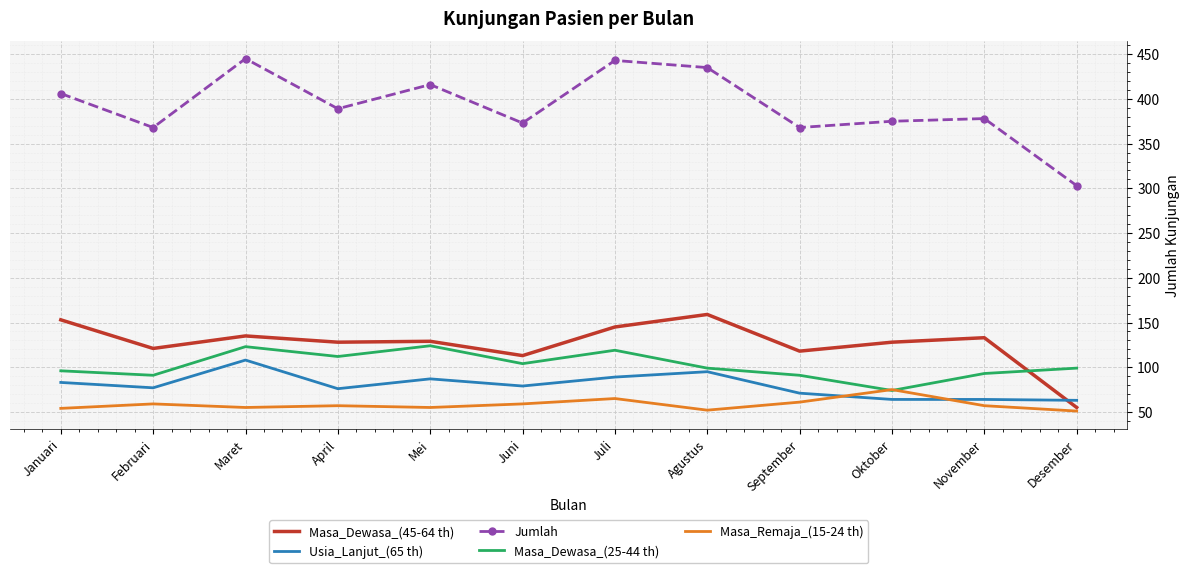

What is the average value of the Masa_Dewasa_(25-44 th) series?

102